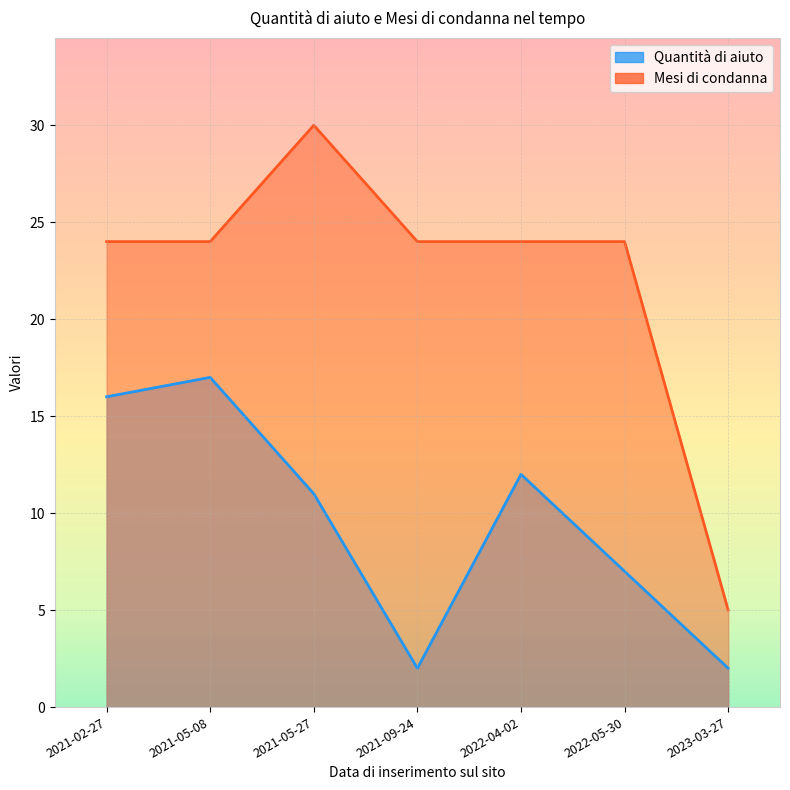

What is the label of the 7th point from the right?

2021-02-27